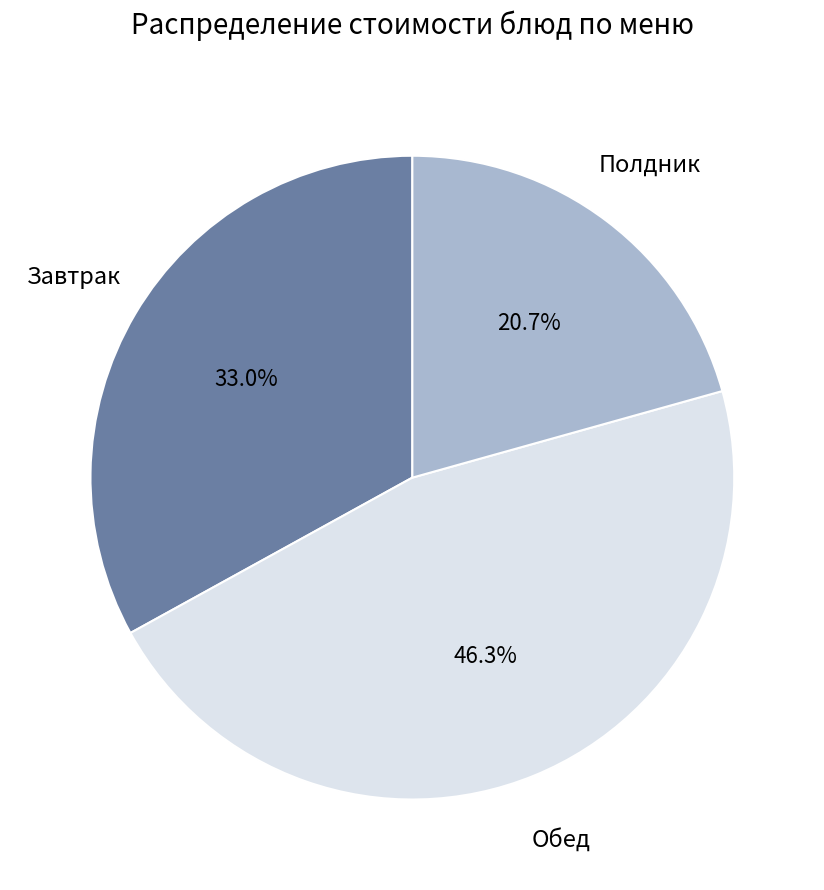

Is there any slice that represents more than half of the pie?

No